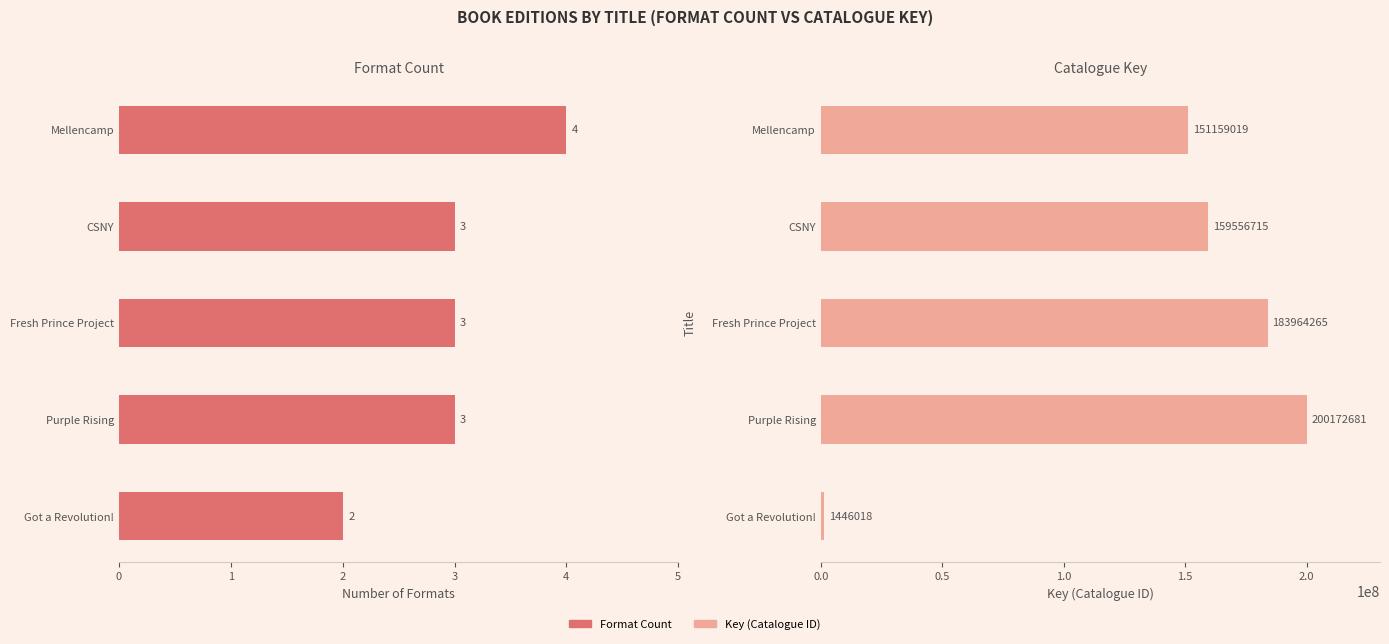

Is the value of Format Count at Got a Revolution! greater than the value of Key (ID) at Purple Rising?

No